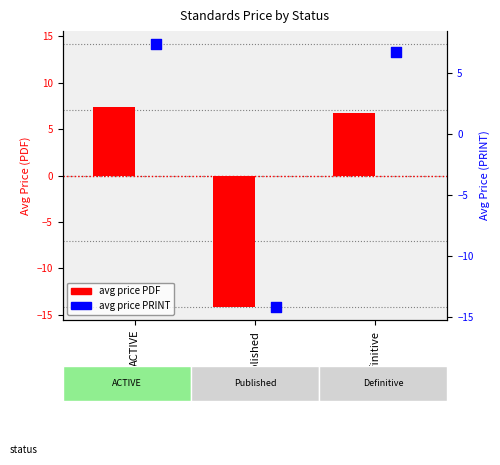

What is the total value across all series at ACTIVE?

14.8